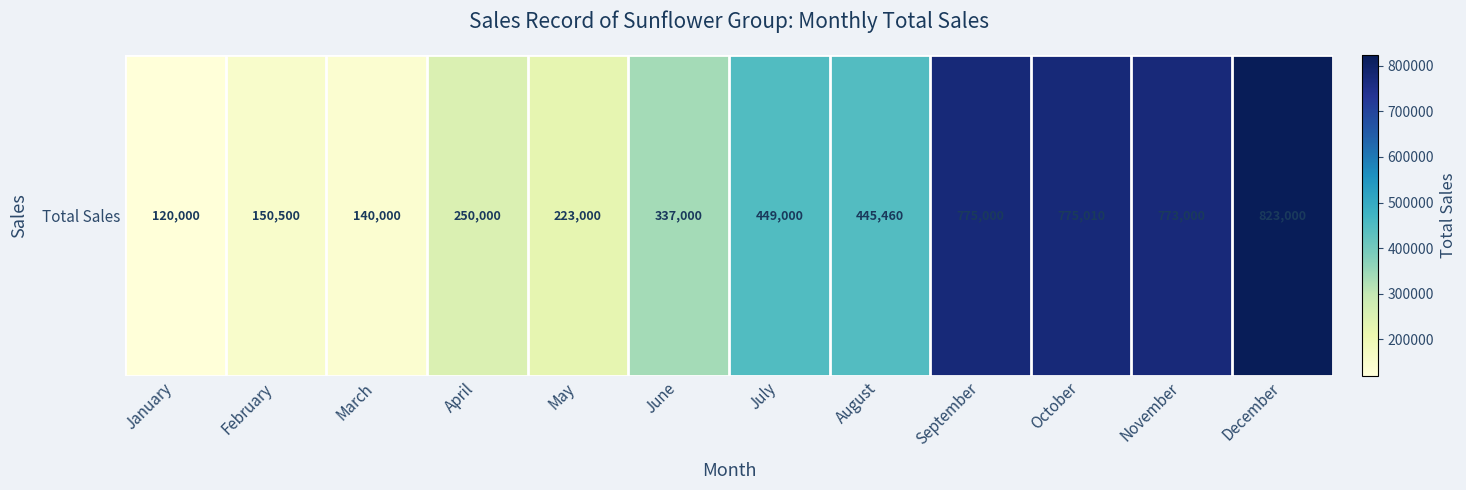

What is the average value?

438414